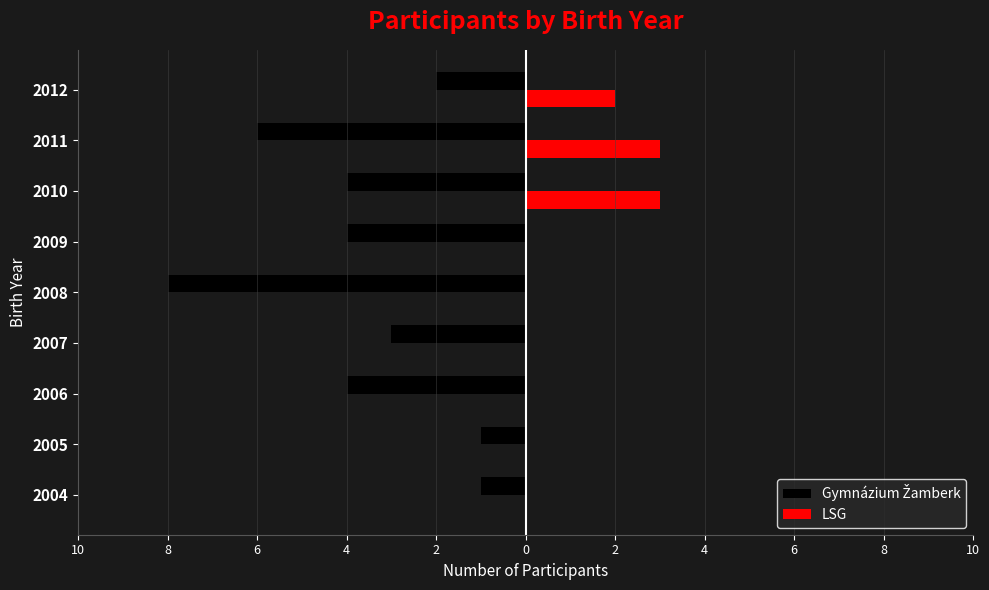

Reading left to right, what are all the values shown in this chart?

Gymnázium Žamberk: -1	-1	-4	-3	-8	-4	-4	-6	-2
LSG: 0	0	0	0	0	0	3	3	2